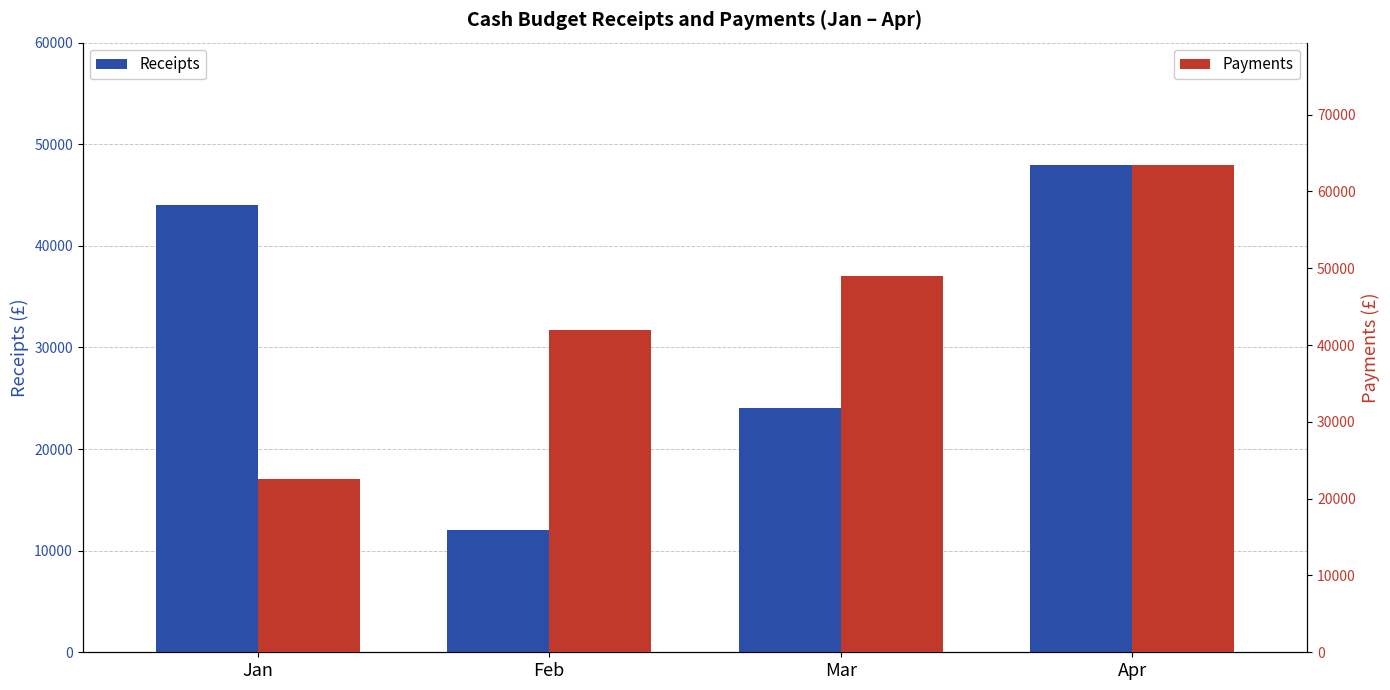

What is the sum of the Receipts values at Mar and Jan?

68000